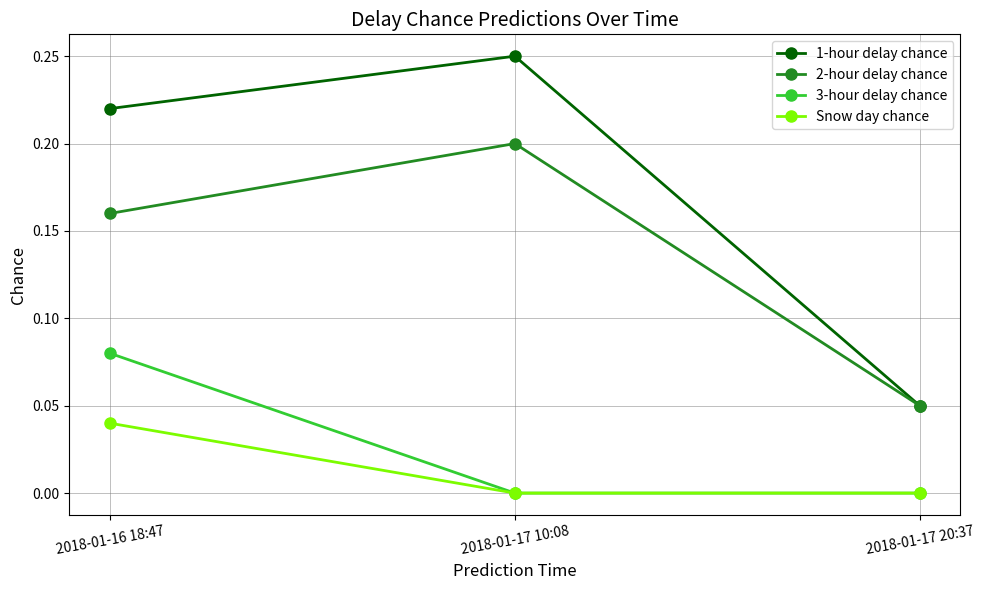

At how many categories does at least one series exceed 0?

3